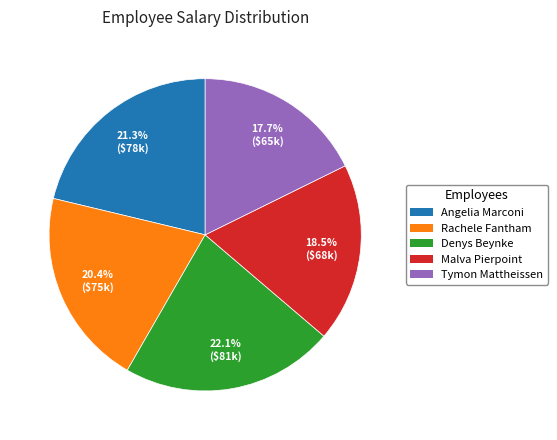

Is it true that Angelia Marconi is 21% of the pie?

True